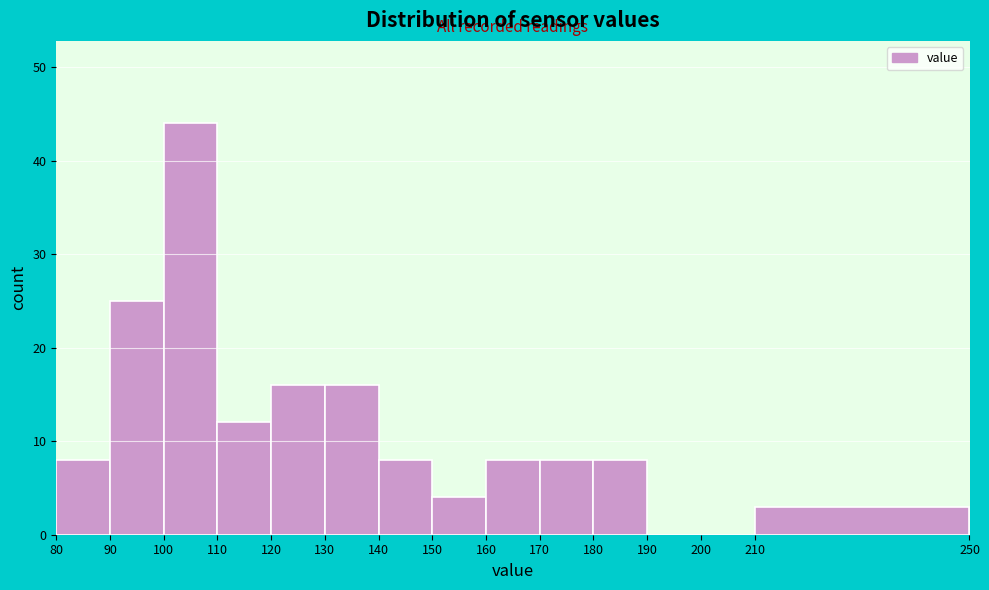

What is the height of the bar covering 210 to 250 on the x-axis? The values are not printed on the chart, so give them approximately, as read against the axis.

3